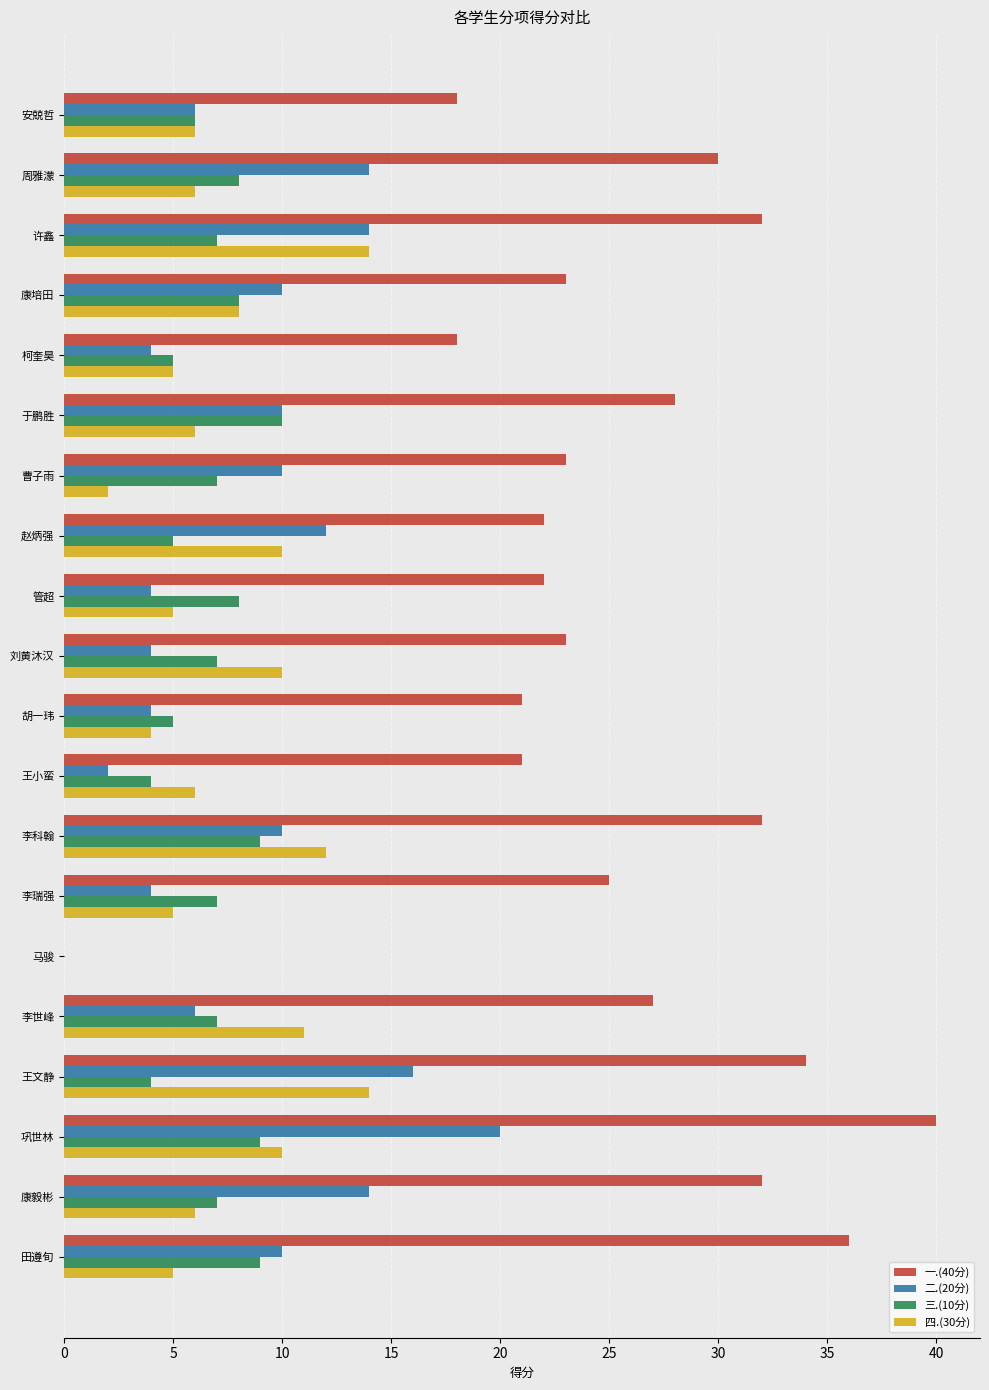

Is it true that 三.(10分) equals 9 at 安兢哲?

False